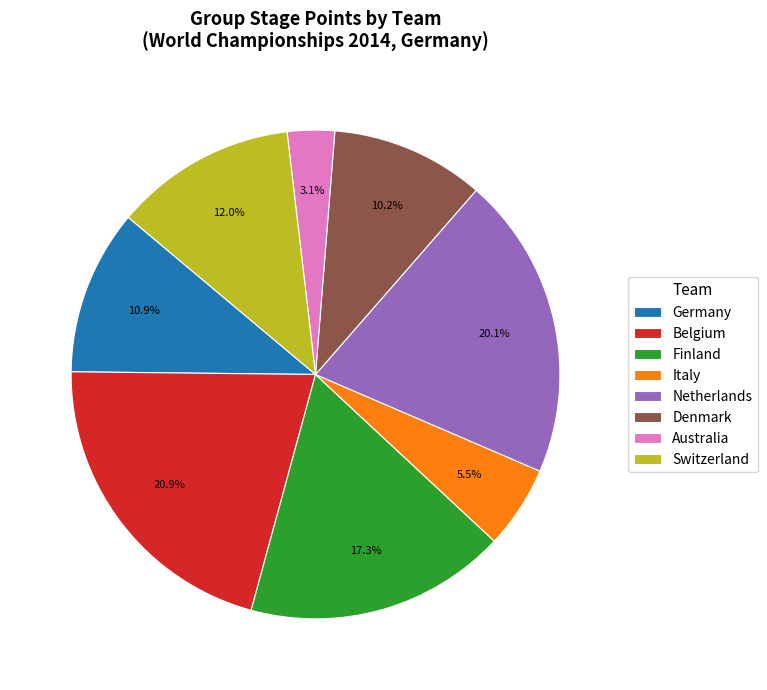

Is there any slice that represents more than half of the pie?

No